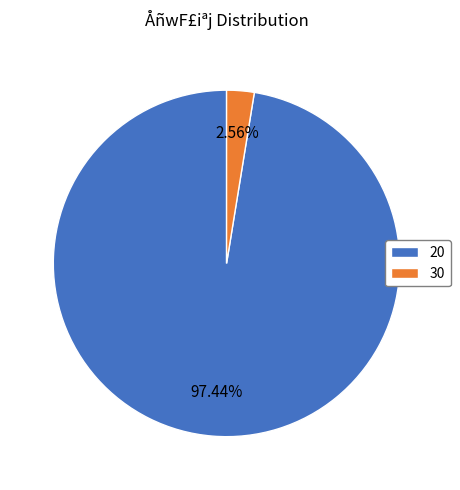

How many slices are in this pie chart?

2